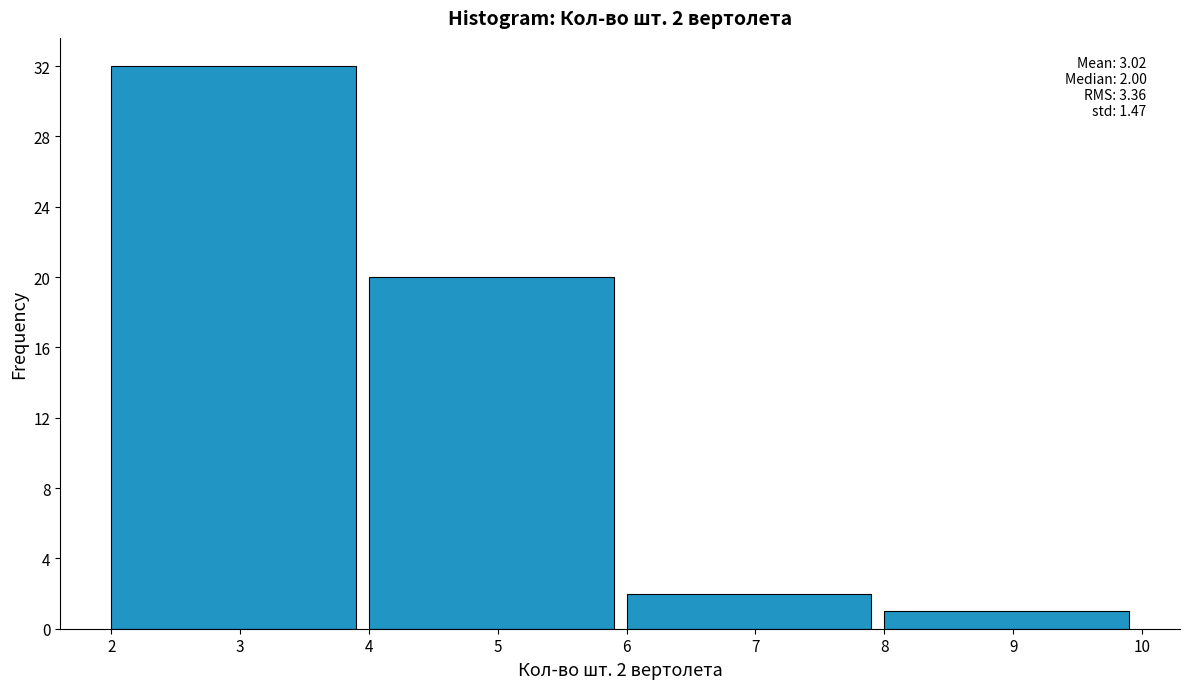

Which range on the x-axis has the tallest bar?

2 to 4